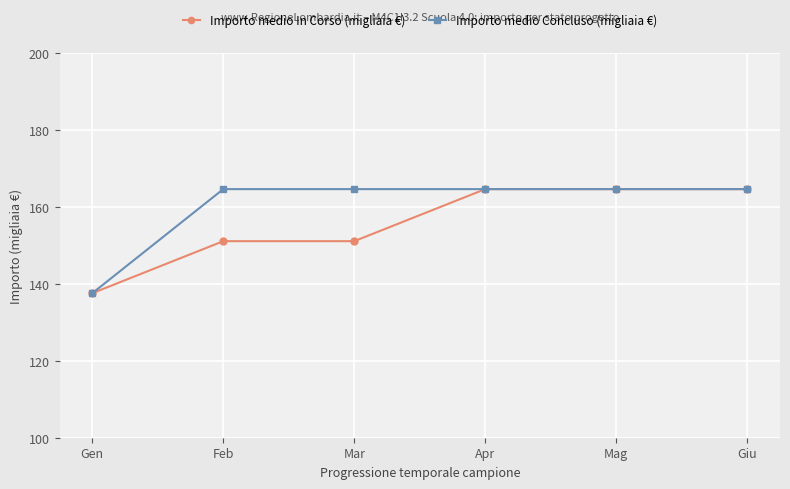

What is the highest value of the Importo medio Concluso (migliaia €) series?

164.6